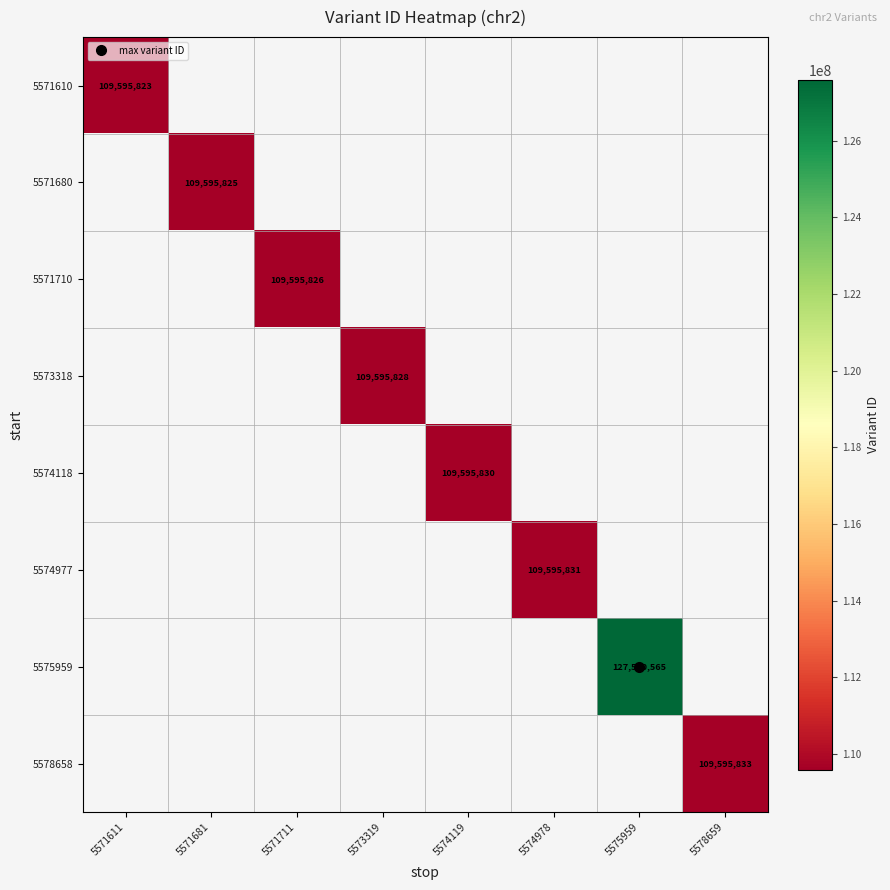

Which has a higher value, 5571681 or 5578659?

5578659